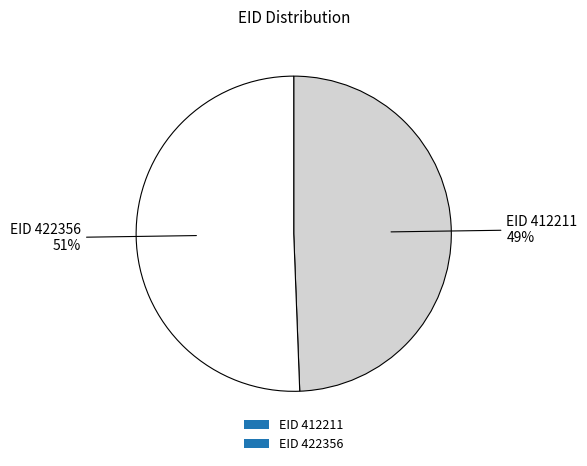

Is the sum of EID 422356 and EID 412211 greater than half?

Yes